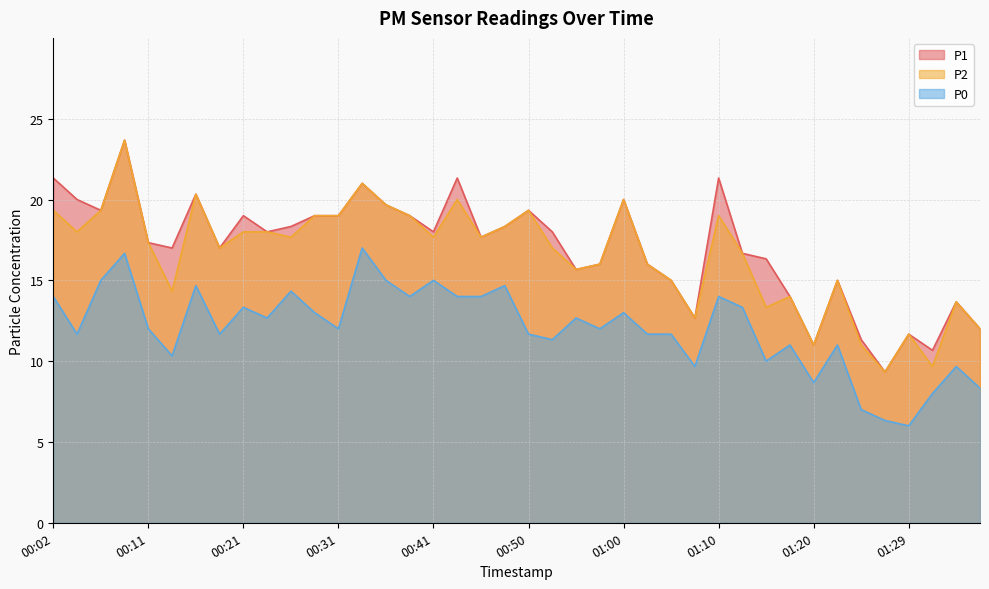

How many lines are shown in the chart?

3